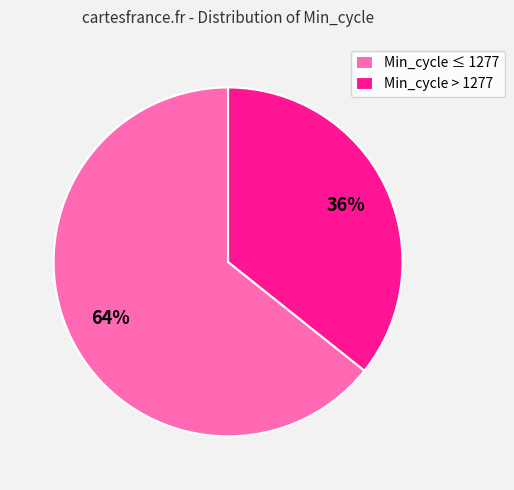

Is it true that Min_cycle ≤ 1277 is 64% of the pie?

True